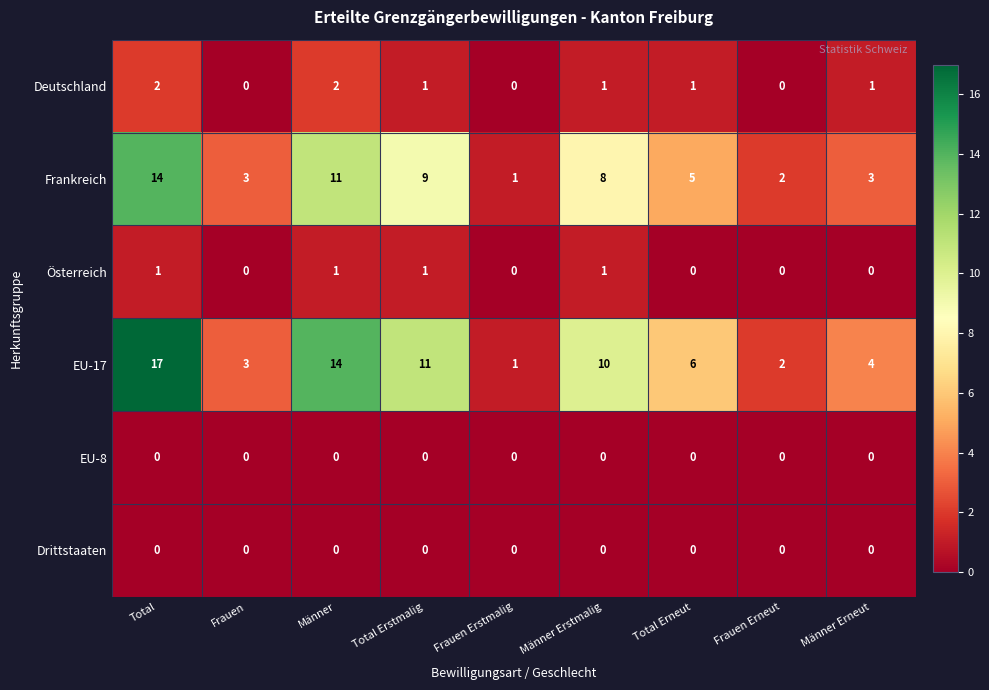

Which series has the widest spread of values?

EU-17